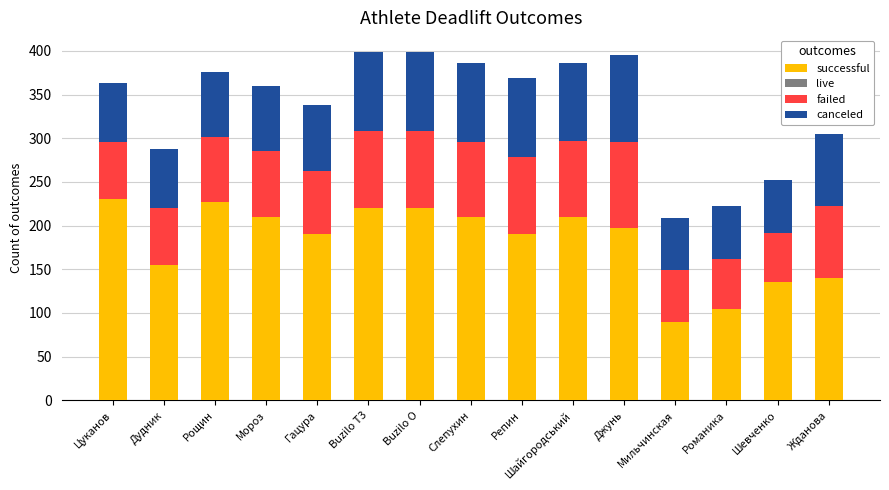

What is the difference between the successful values at Жданова and Слепухин?

70.0